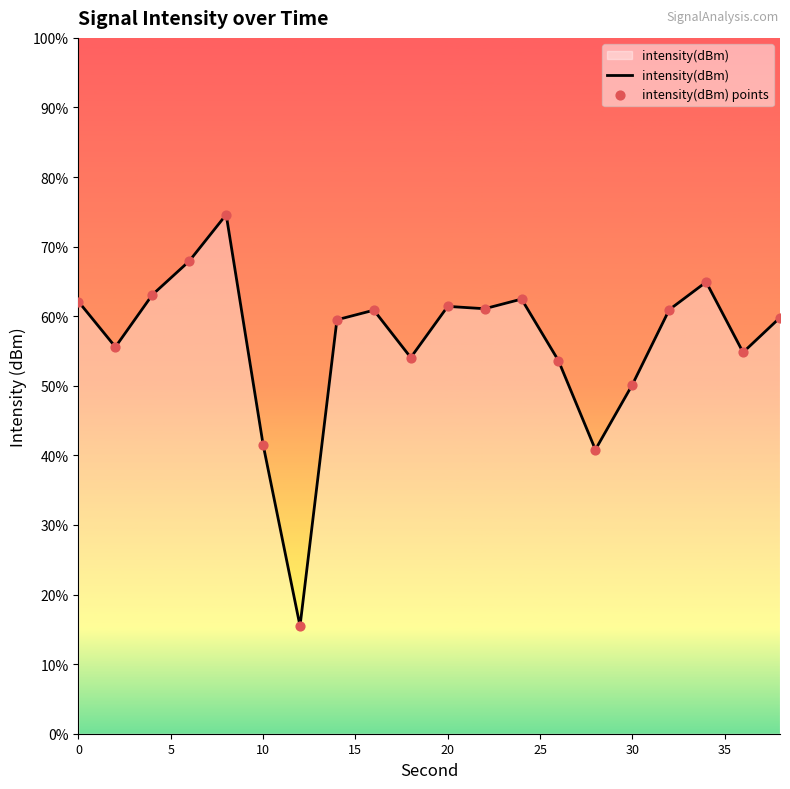

Which series contains the lowest Y value?

intensity(dBm)